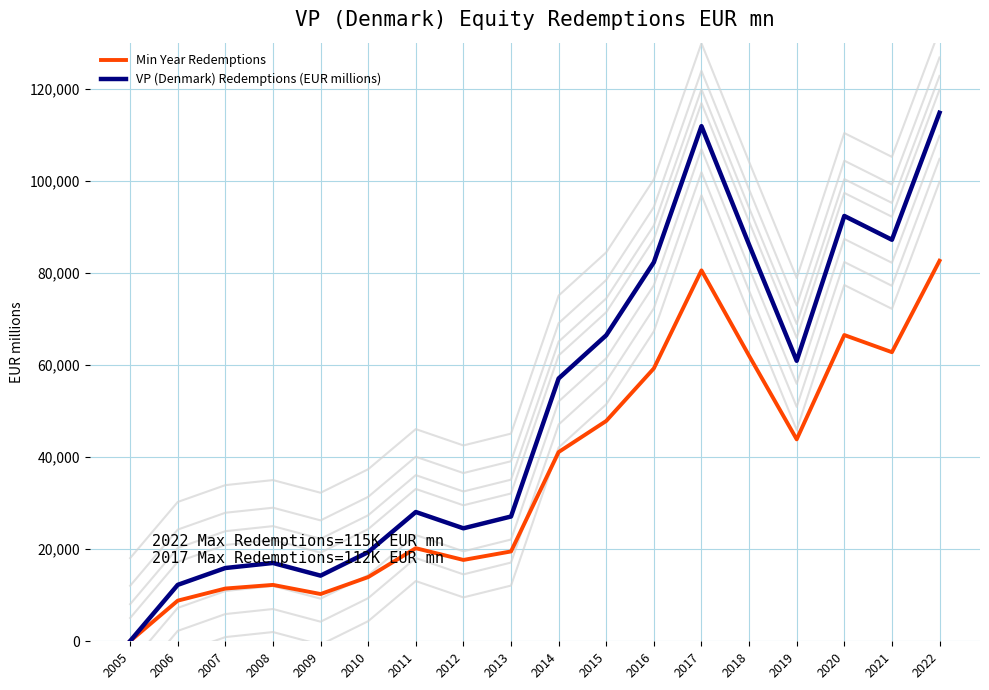

How many lines are shown in the chart?

2